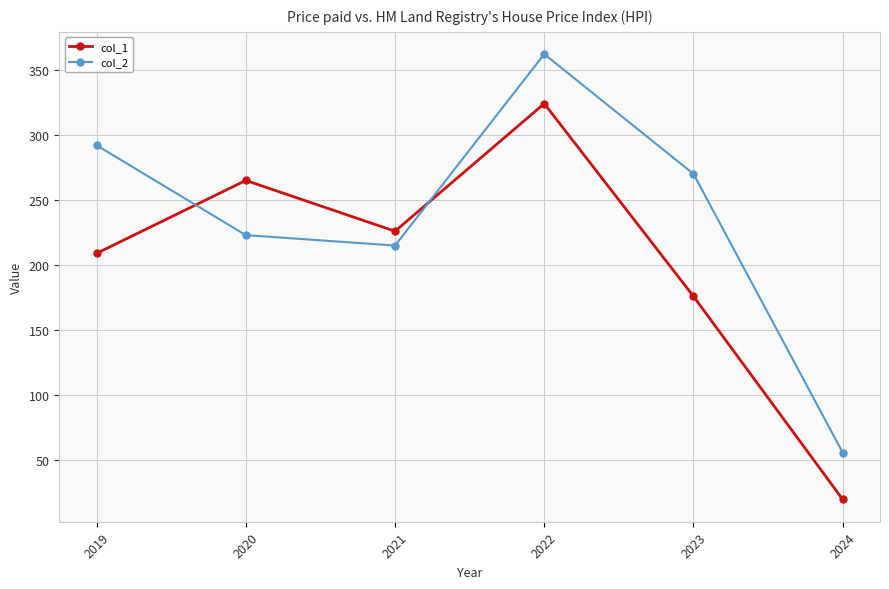

True or false: col_2 has a value of 480 at 2019.

False